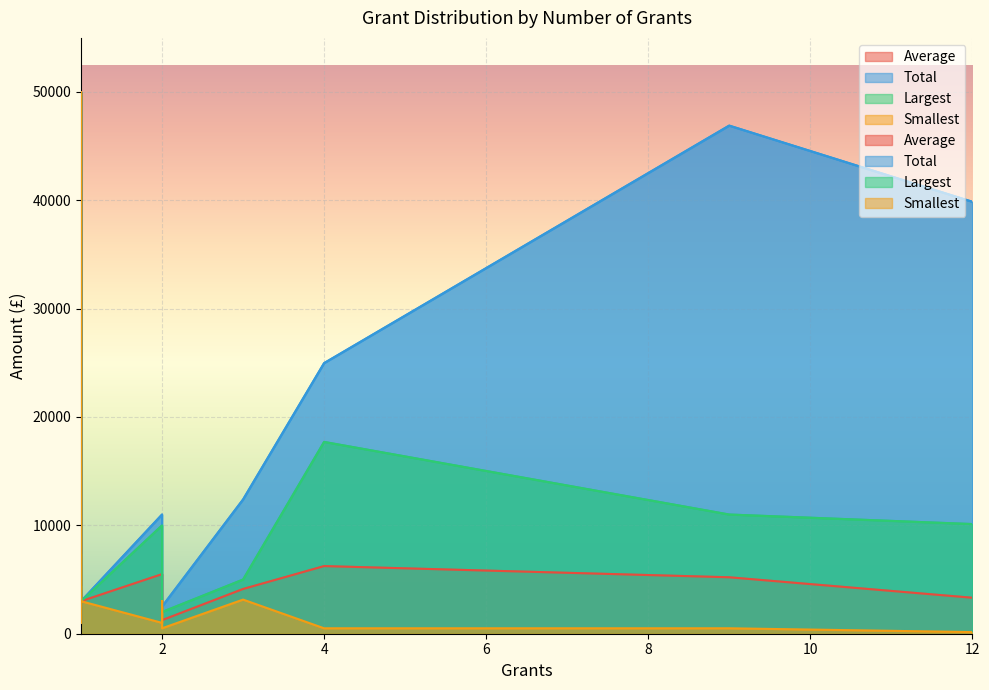

Is the value of Average at 1 greater than the value of Smallest at 1?

No